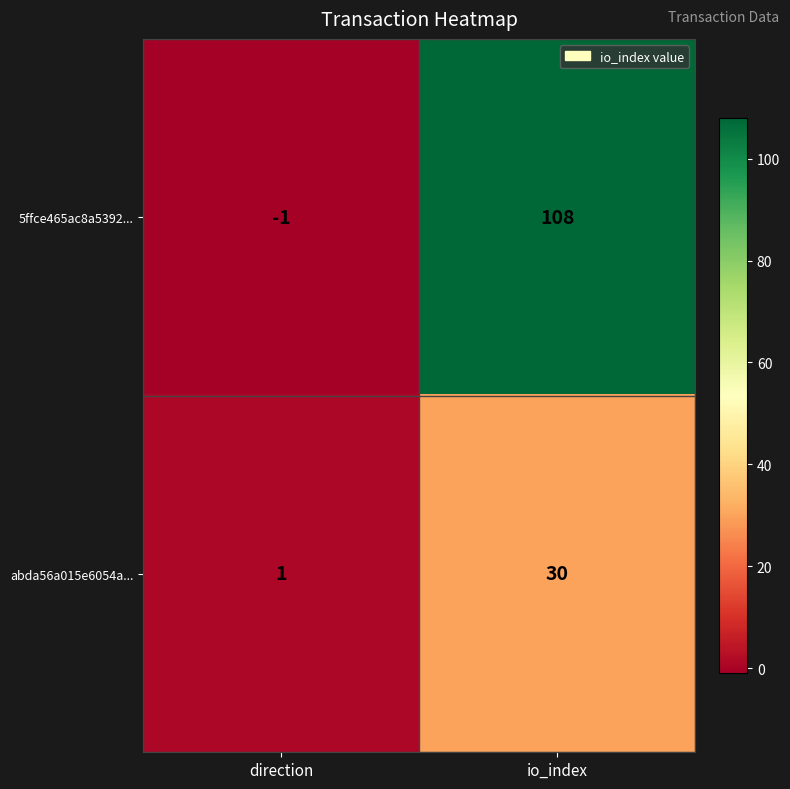

At direction, list the series in order from largest to smallest.

abda56a015e6054a..., 5ffce465ac8a5392...